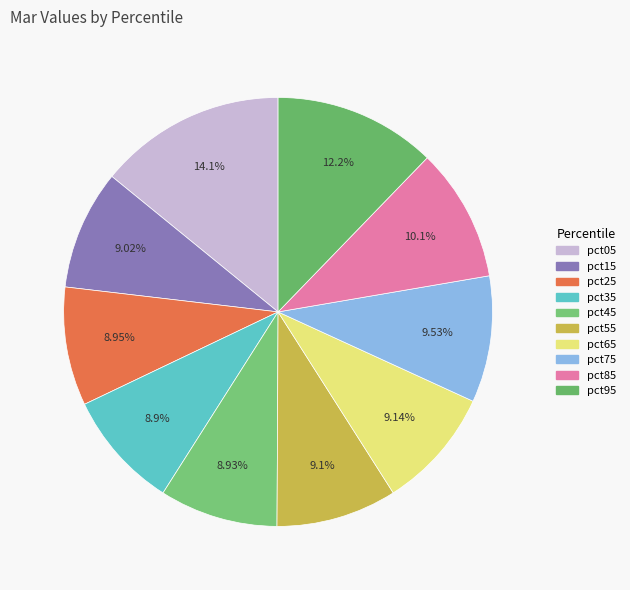

To the nearest percent, what is the average slice percentage?

10%